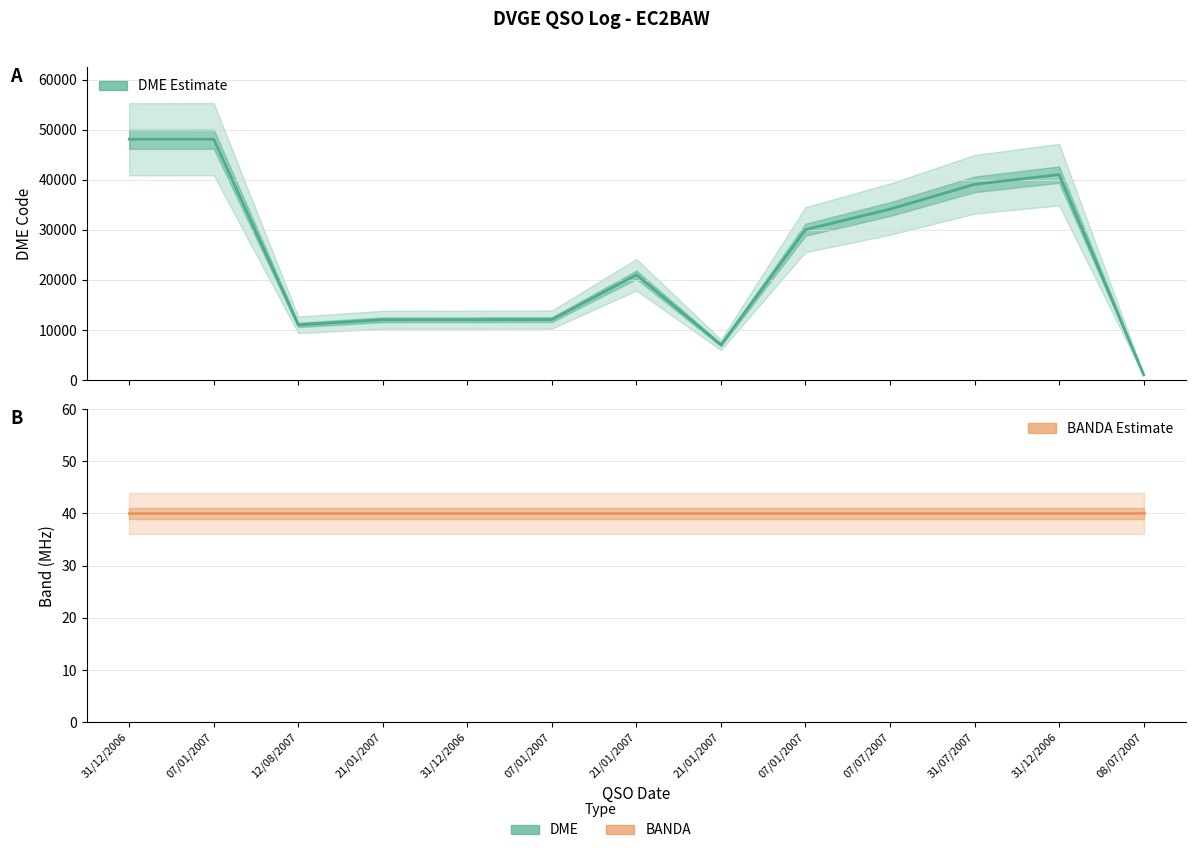

Rank the series by their maximum value, from highest to lowest.

DME, BANDA